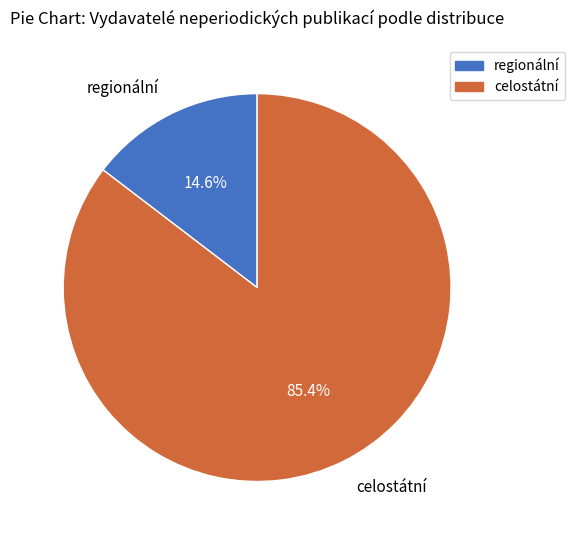

To the nearest percent, what percentage of the pie is celostátní?

85%